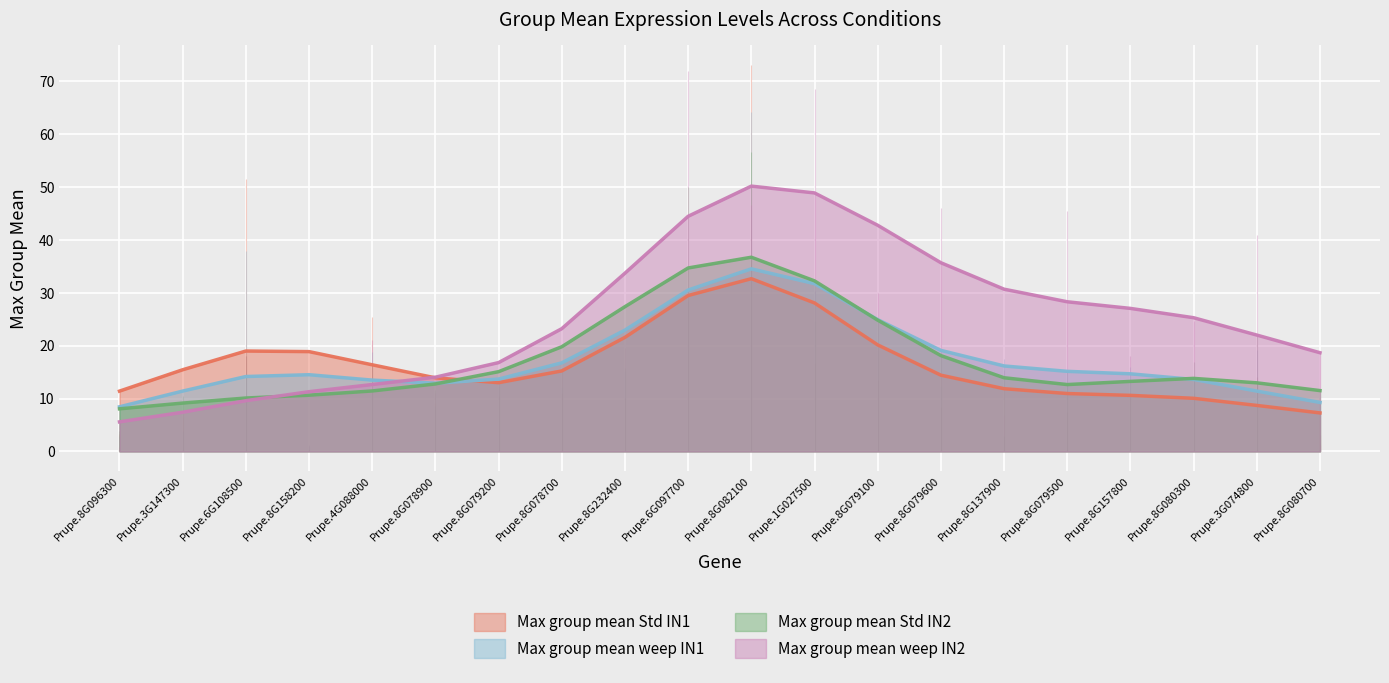

Is it true that Max group mean Std IN2 equals 32.2 at Prupe.1G027500?

True